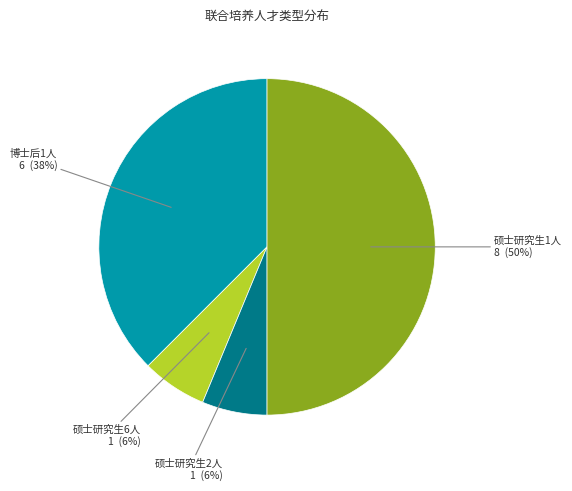

To the nearest percent, what is the average slice percentage?

25%